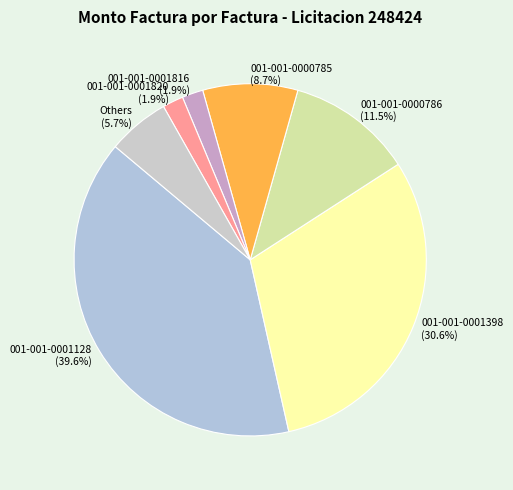

The 001-001-0000785 slice represents 2% of the pie. True or false?

False